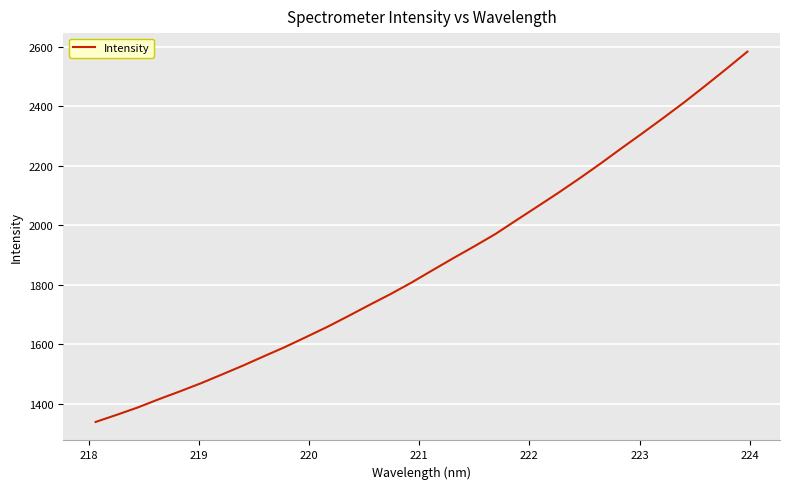

What is the minimum value shown in the chart?

1338.0